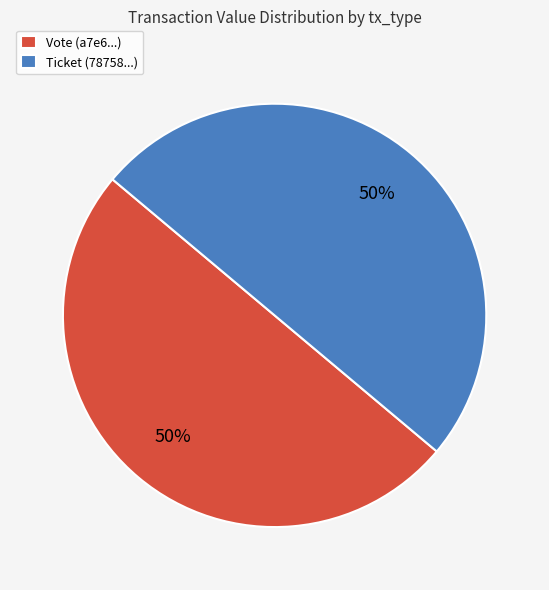

What percentage is the Ticket (78758...) slice, to the nearest percent?

50%